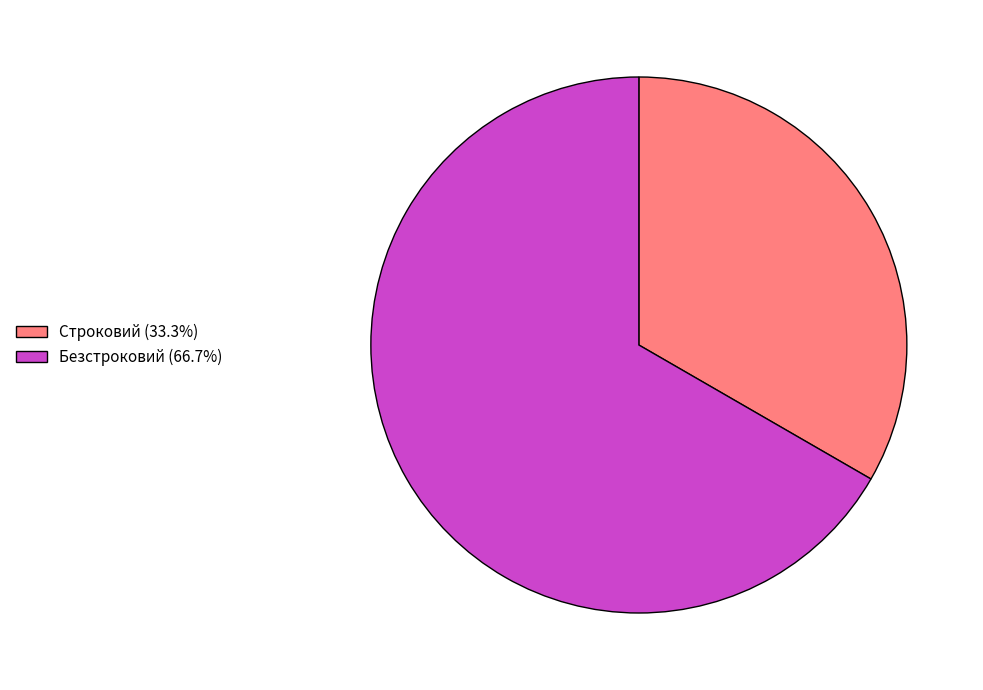

Do Безстроковий (66.7%) and Строковий (33.3%) together represent more than half of the pie?

Yes